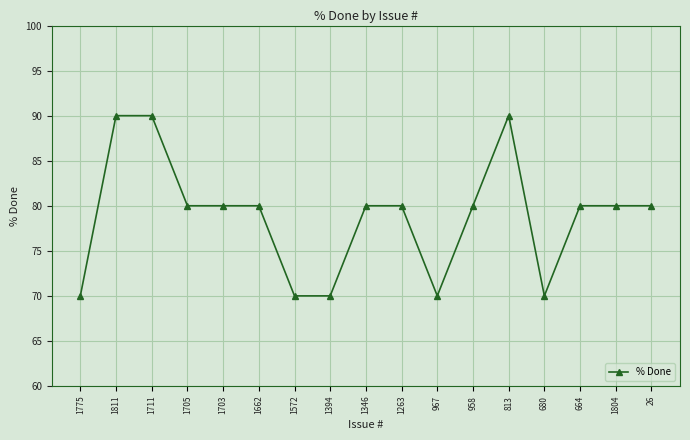

How many series are shown in this chart?

1